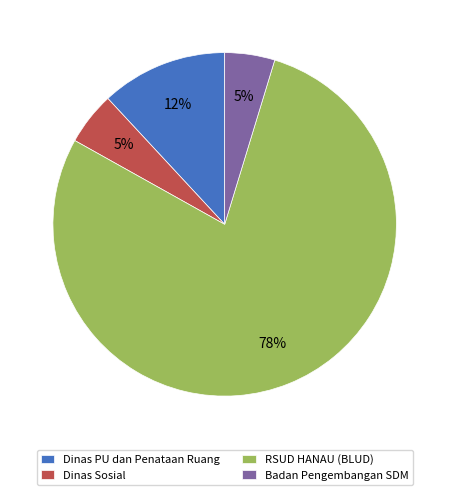

Is there any slice that represents more than half of the pie?

Yes